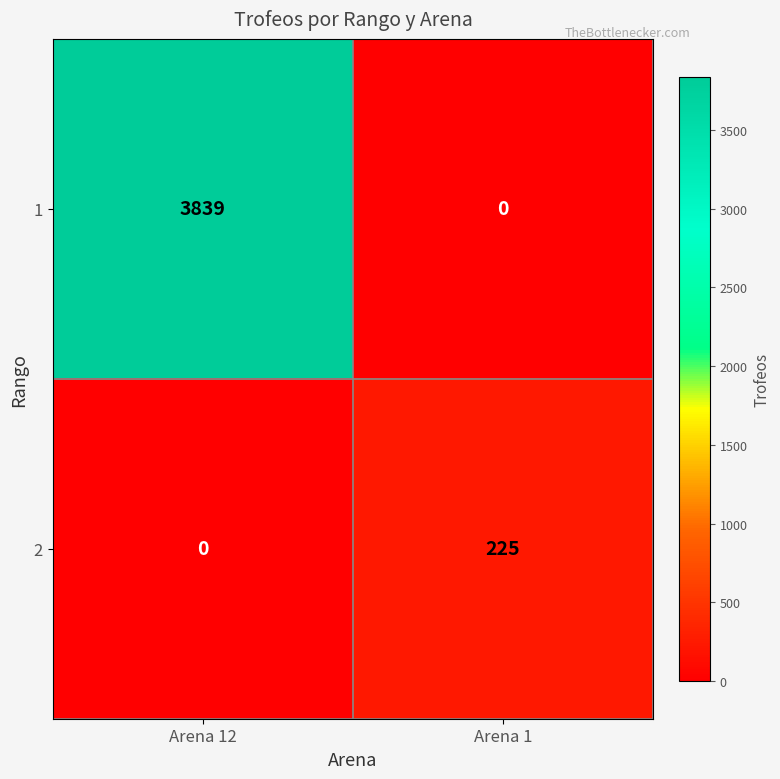

Reading left to right, transcribe all the data shown in this chart.

1: 3839	0
2: 0	225